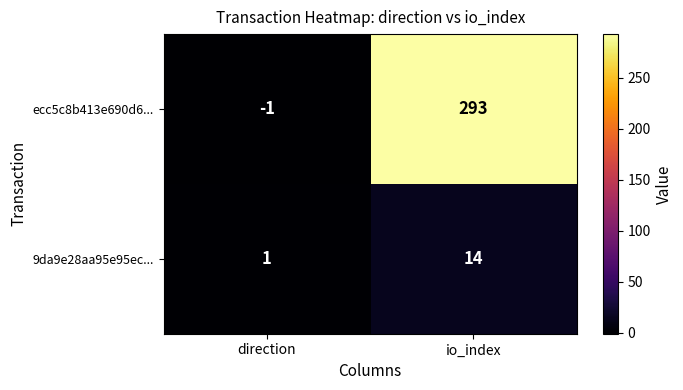

Which label corresponds to the smallest value in the chart?

direction